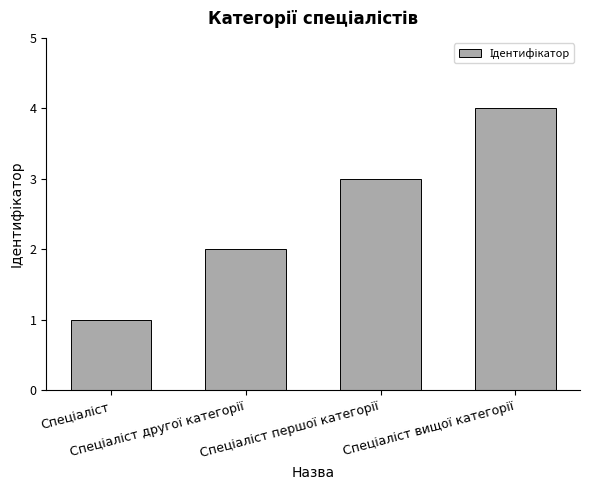

What is the smallest value displayed?

1